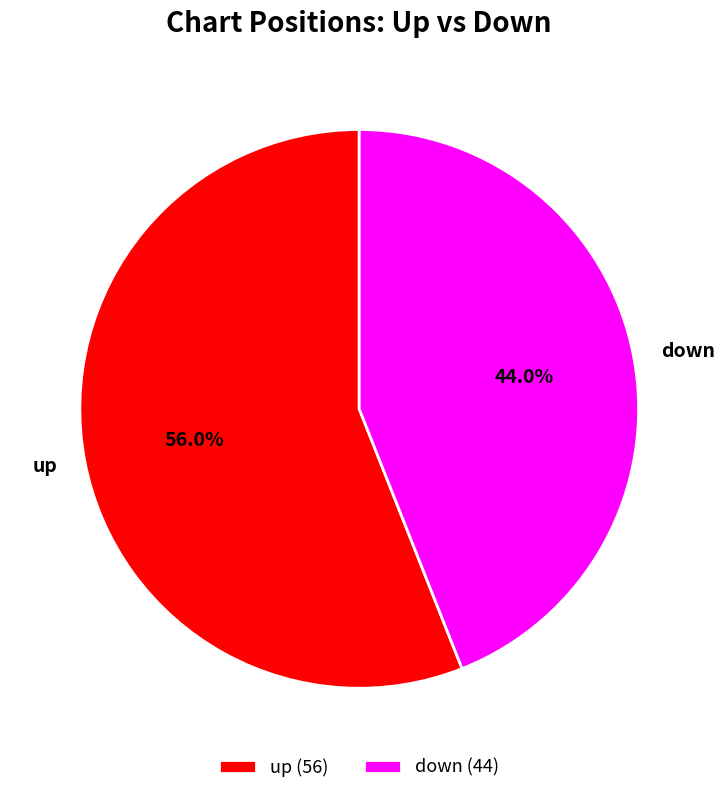

What is the largest slice in the pie chart?

up